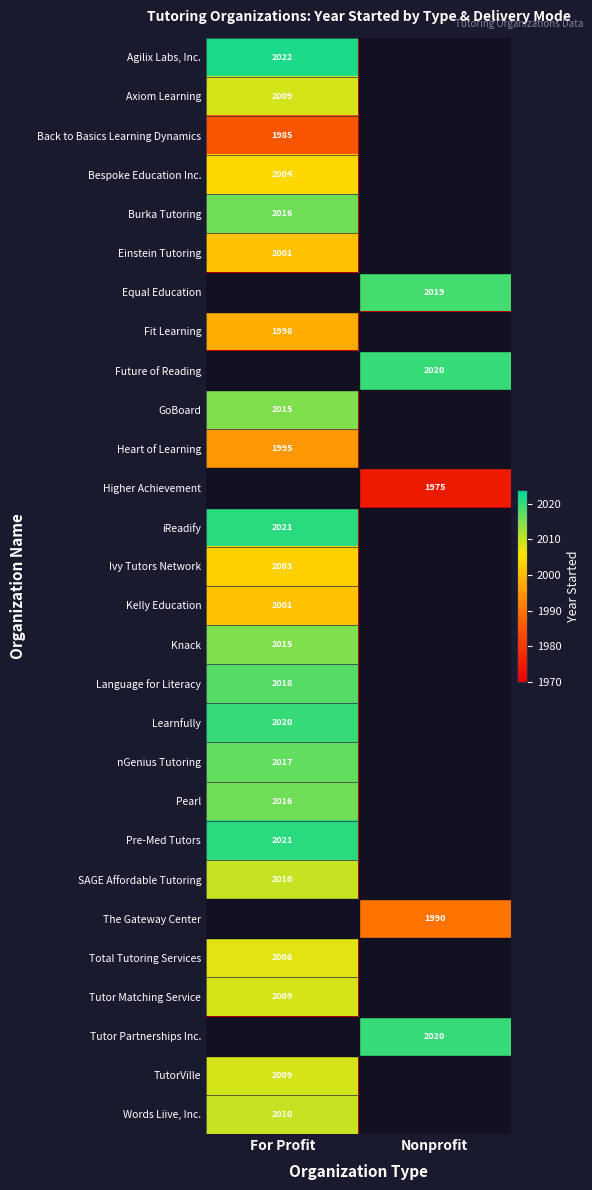

The Axiom Learning series shows 2009 at For Profit. True or false?

True